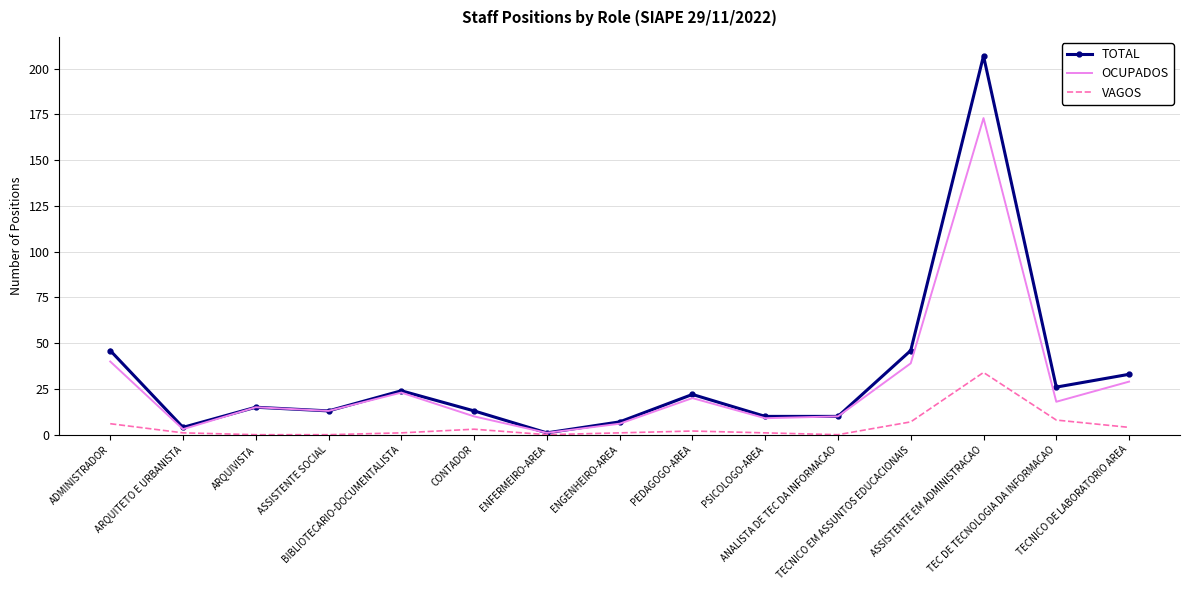

What position from the right is BIBLIOTECARIO-DOCUMENTALISTA?

11